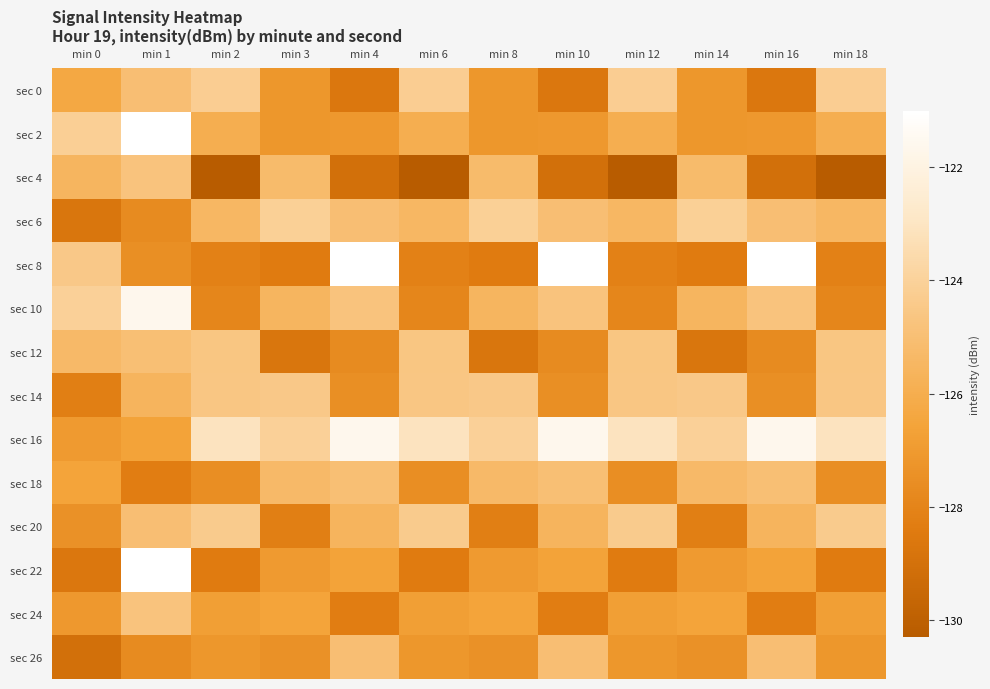

Which series changed the most between min 1 and min 6?

sec 22